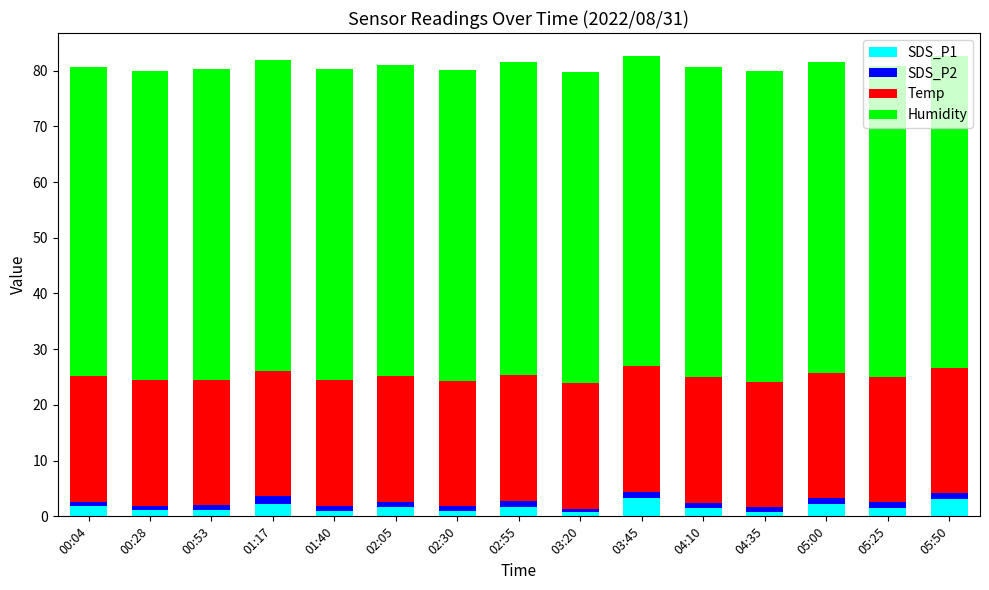

What is the highest value of the SDS_P1 series?

3.2